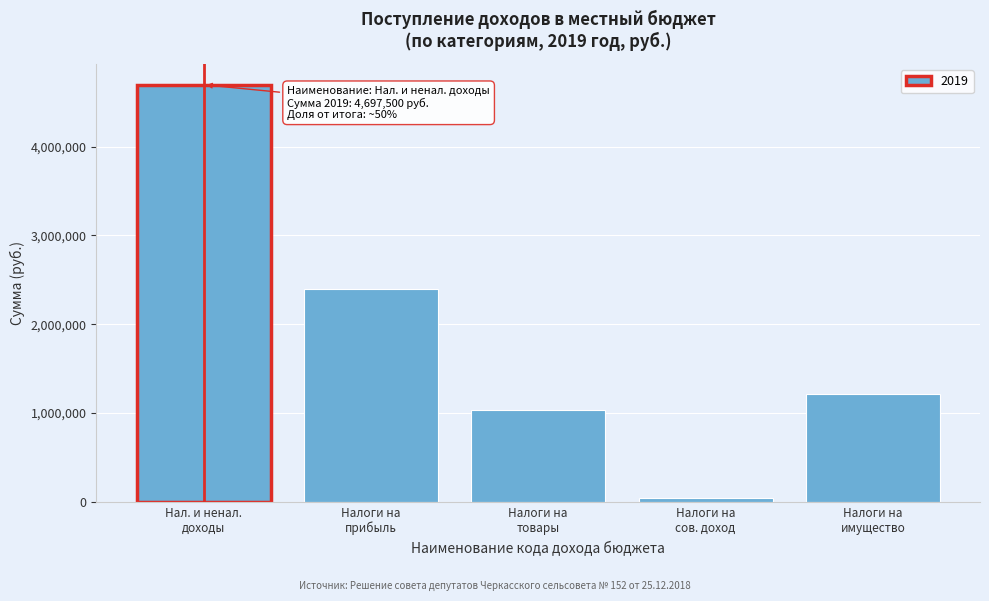

Reading right to left, list all the values displayed in this chart.

1215000	45500	1034000	2400000	4697500